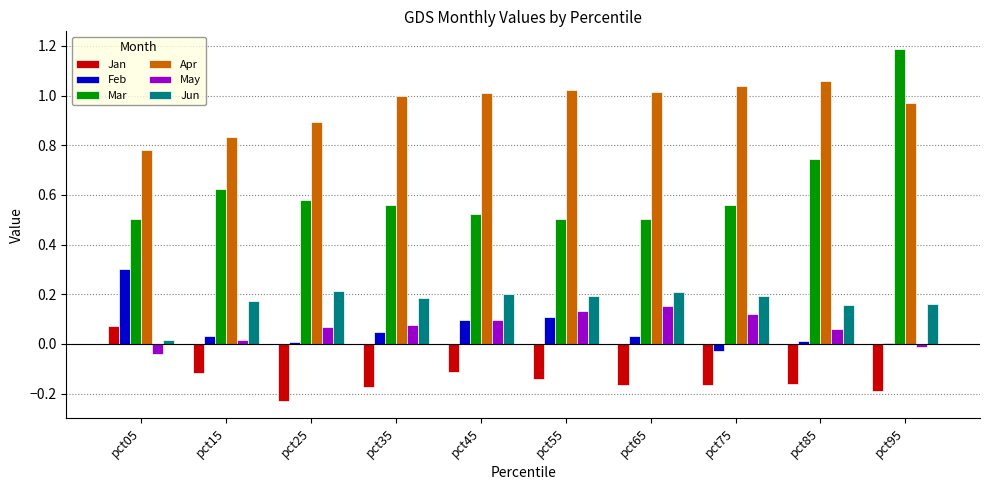

Which series has the largest total across all categories?

Apr